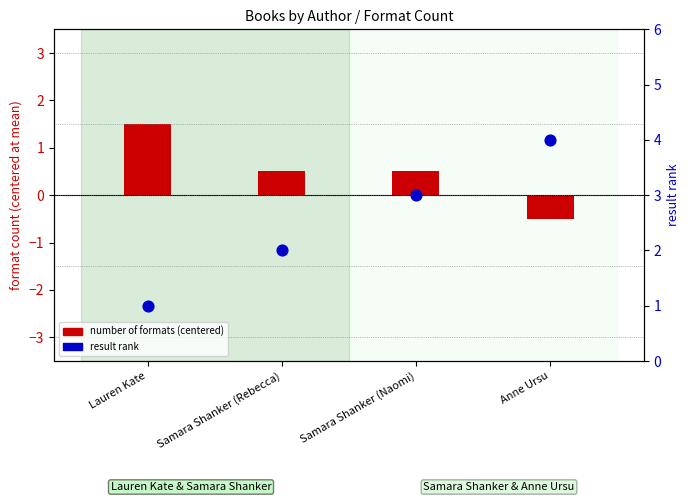

What are all the series names shown in the legend?

number of formats (centered), result rank